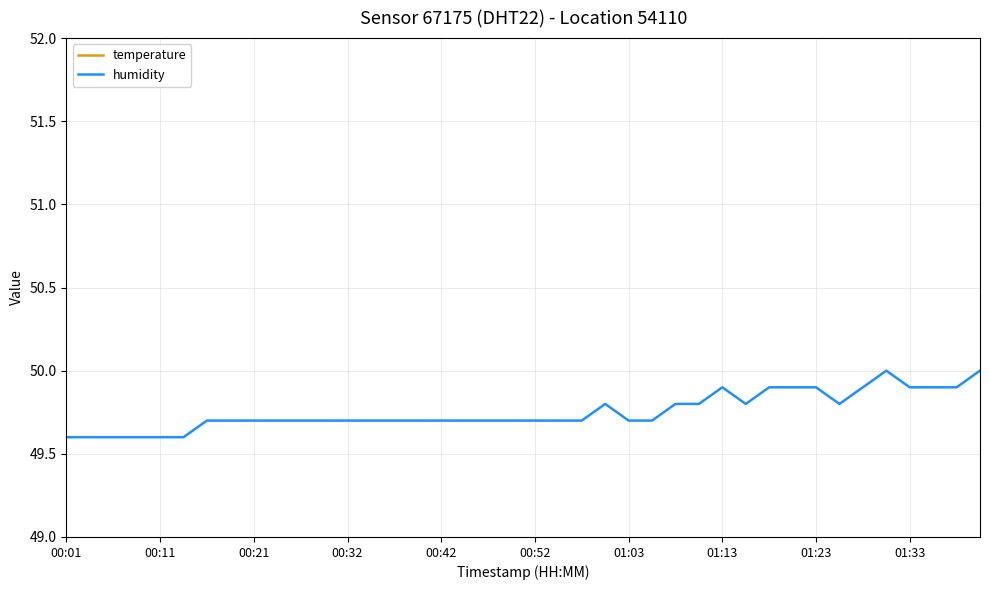

True or false: temperature and humidity intersect in this chart.

False